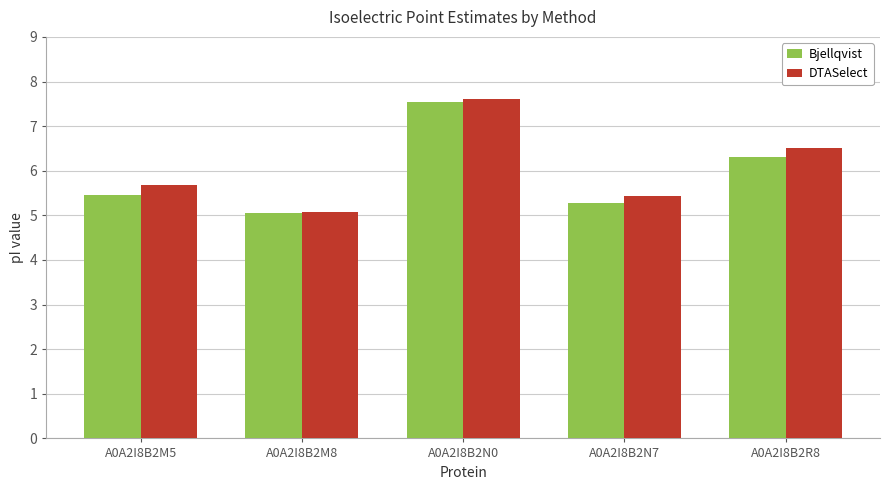

Reading left to right, extract all data points from this chart.

Bjellqvist: 5.5	5.1	7.5	5.3	6.3
DTASelect: 5.7	5.1	7.6	5.4	6.5